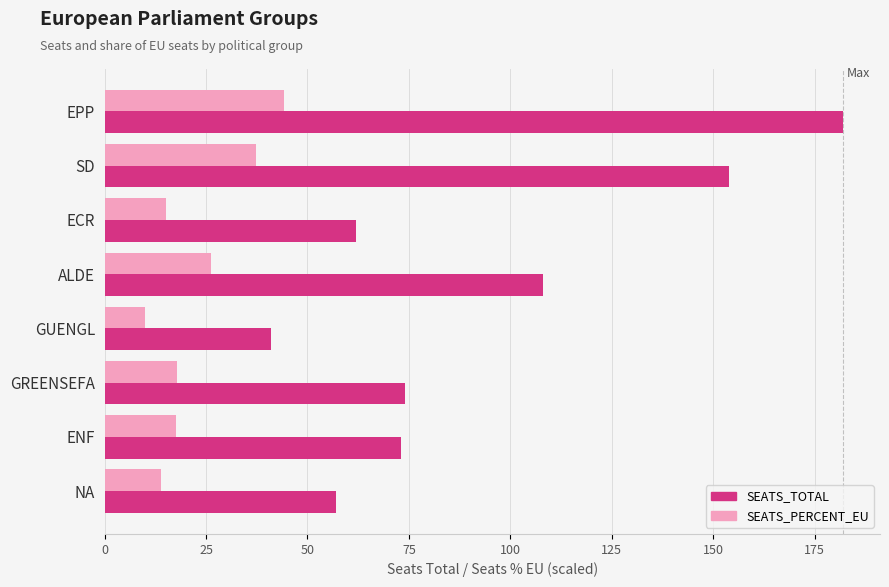

List the series in order of their peak value, lowest first.

SEATS_PERCENT_EU, SEATS_TOTAL